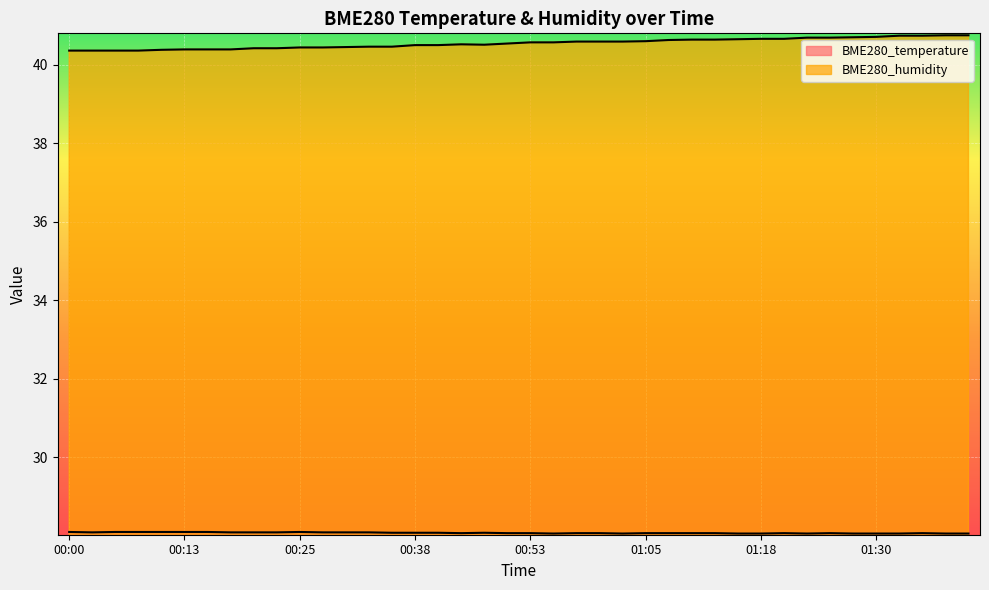

The value of BME280_humidity at 01:03 is 60.3. True or false?

False